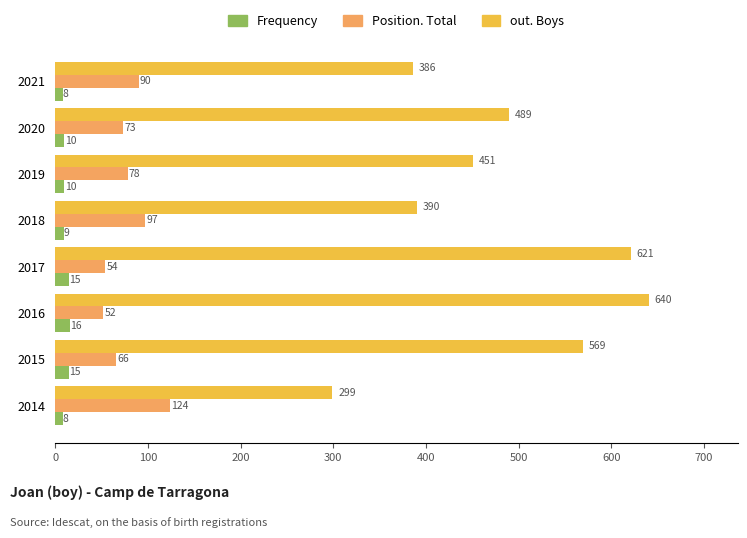

What is the difference between the highest and lowest values at 2015?

554